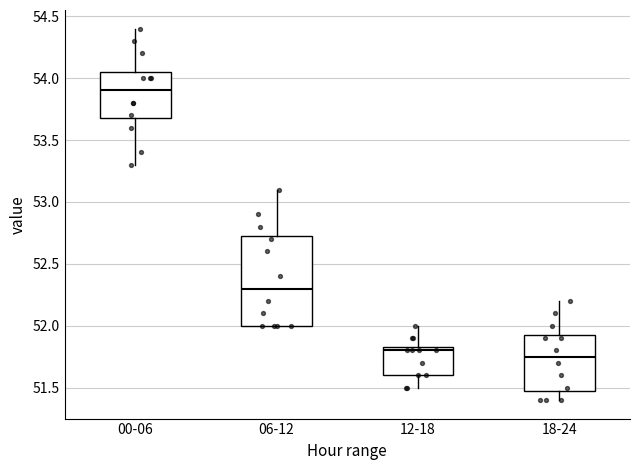

Reading left to right, transcribe this box plot: for each box, give where its median line is, the range the box spans, and where its two whiskers end, as read against the y-axis. The values are not printed on the chart, so give them approximately, as read against the axis.

00-06: median 53.90, box 53.70 to 54.05, whiskers 53.30 to 54.40
06-12: median 52.30, box 52.00 to 52.75, whiskers 52.00 to 53.10
12-18: median 51.80, box 51.60 to 51.85, whiskers 51.50 to 52.00
18-24: median 51.75, box 51.50 to 51.95, whiskers 51.40 to 52.20